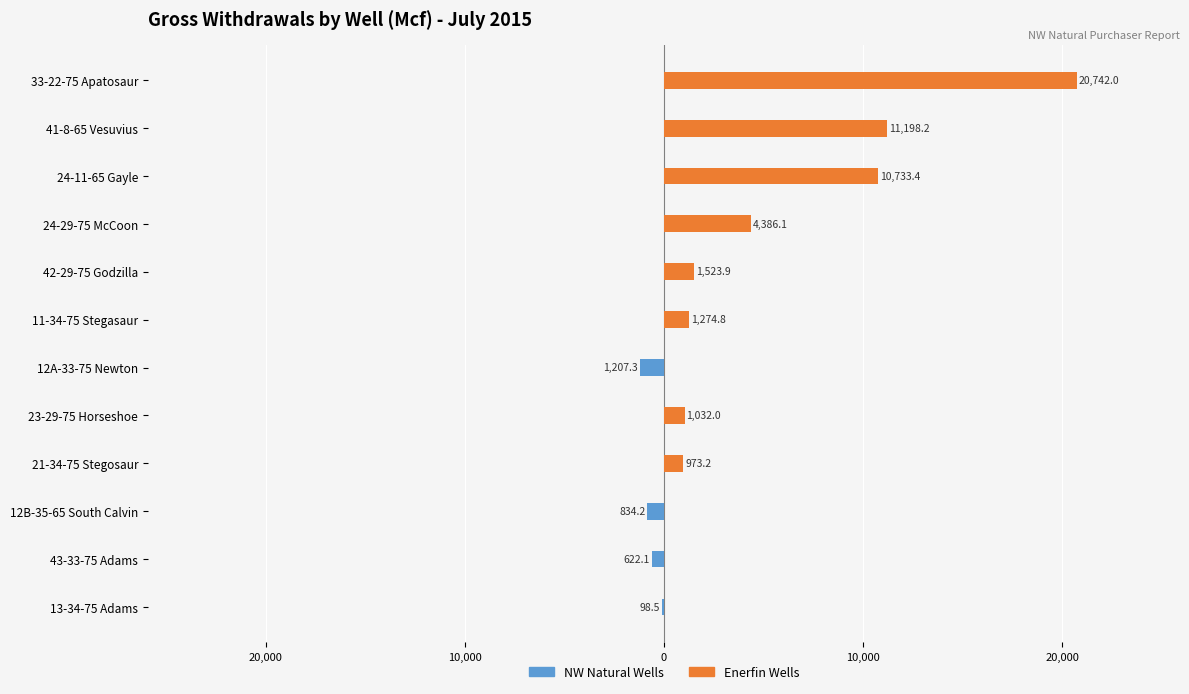

Is the value of Enerfin Wells at 13-34-75 Adams greater than the value of NW Natural Wells at 24-29-75 McCoon?

No